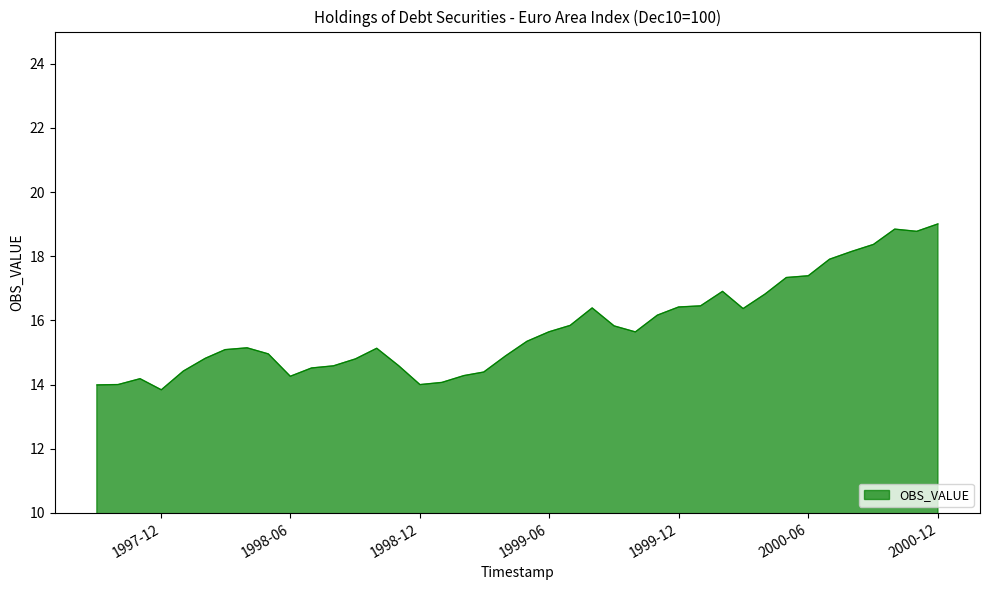

What is the difference between the maximum and minimum values?

5.2